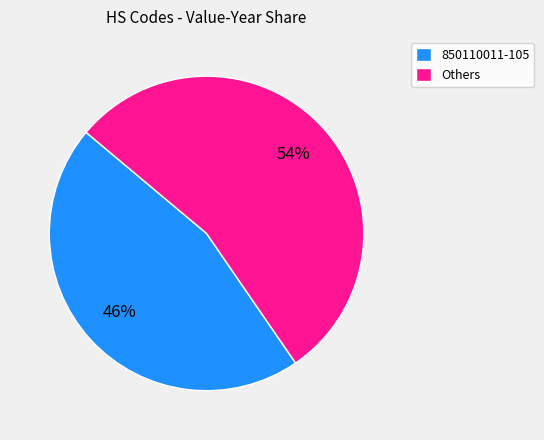

What percentage is the 850110011-105 slice, to the nearest percent?

46%